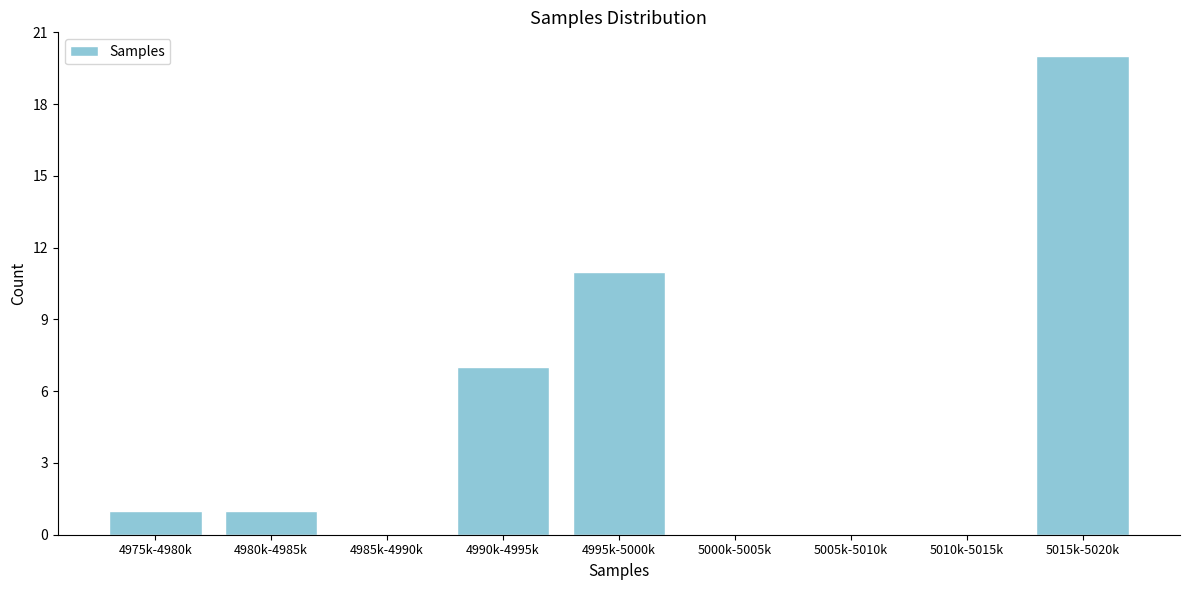

Reading left to right, what are all the values shown in this chart?

4975k-4980k=1	4980k-4985k=1	4985k-4990k=0	4990k-4995k=7	4995k-5000k=11	5000k-5005k=0	5005k-5010k=0	5010k-5015k=0	5015k-5020k=20